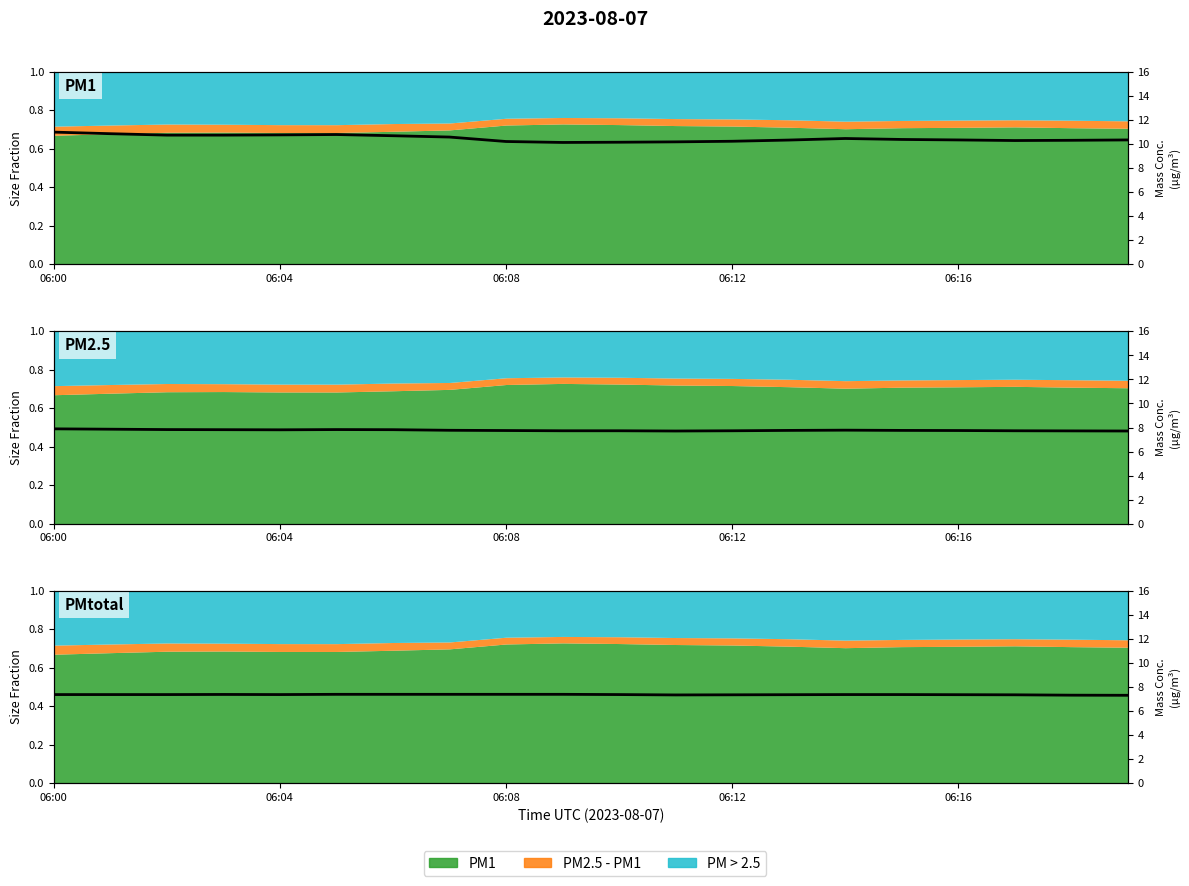

What is the value of the PMtotal point at the 10th from the left?

7.4